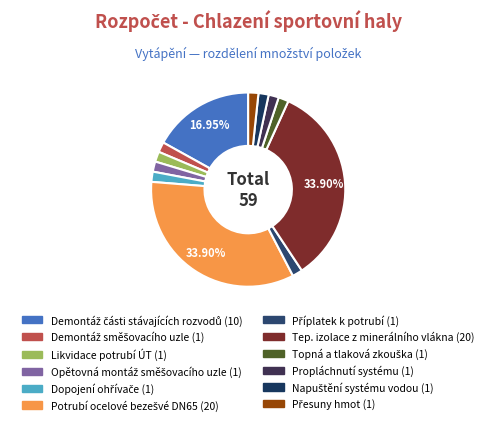

The Opětovná montáž směšovacího uzle slice represents 2% of the pie. True or false?

True